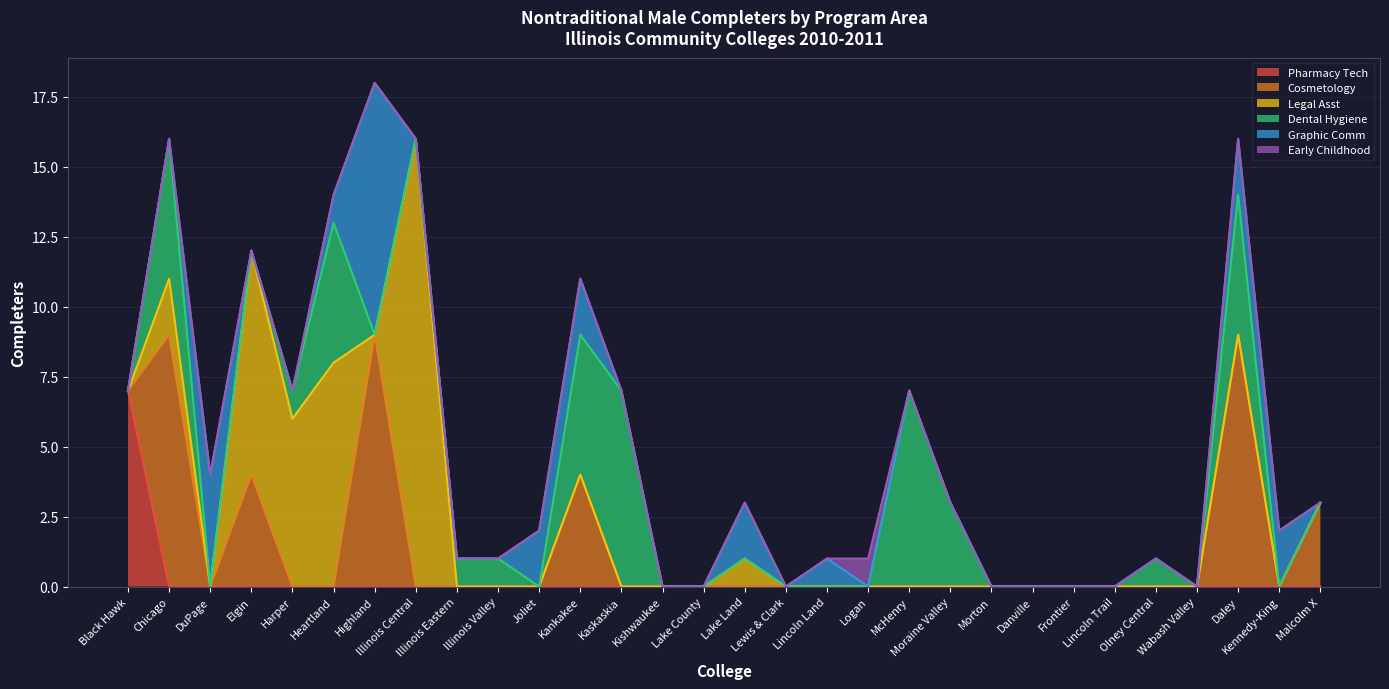

In Legal Asst, how many points are lower than both neighbors (excluding endpoints)?

3